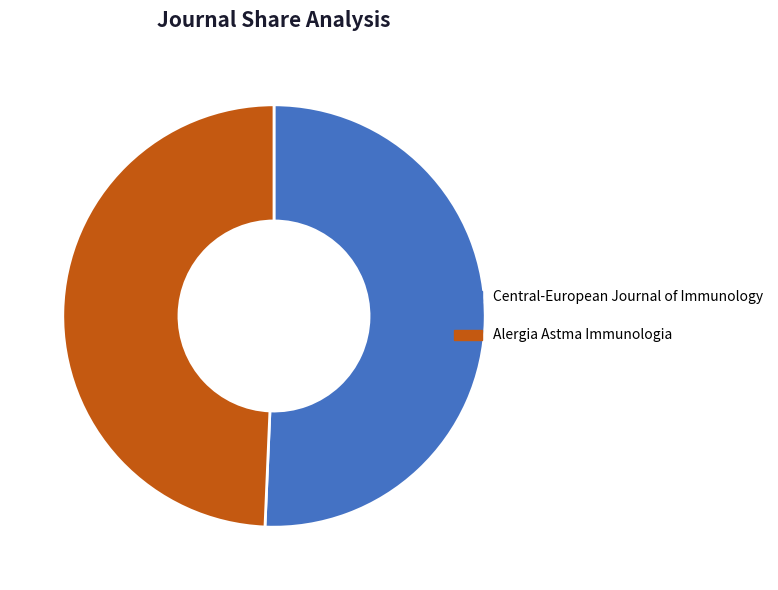

Does any single category account for the majority?

Yes